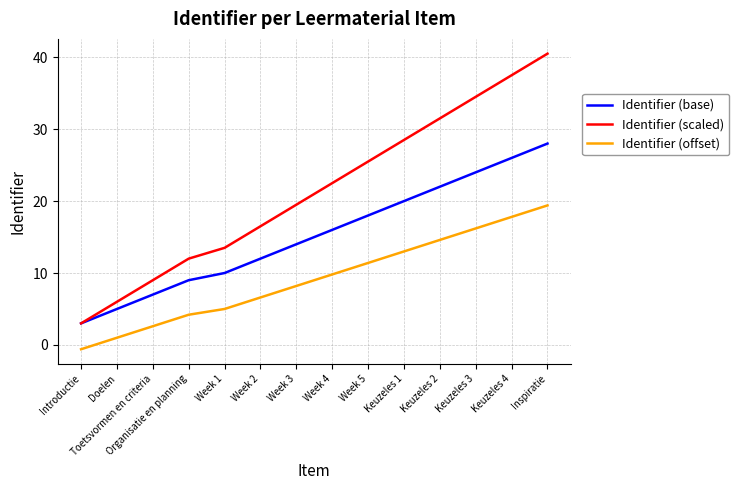

True or false: Identifier (base) has a value of 28.9 at Keuzeles 2.

False